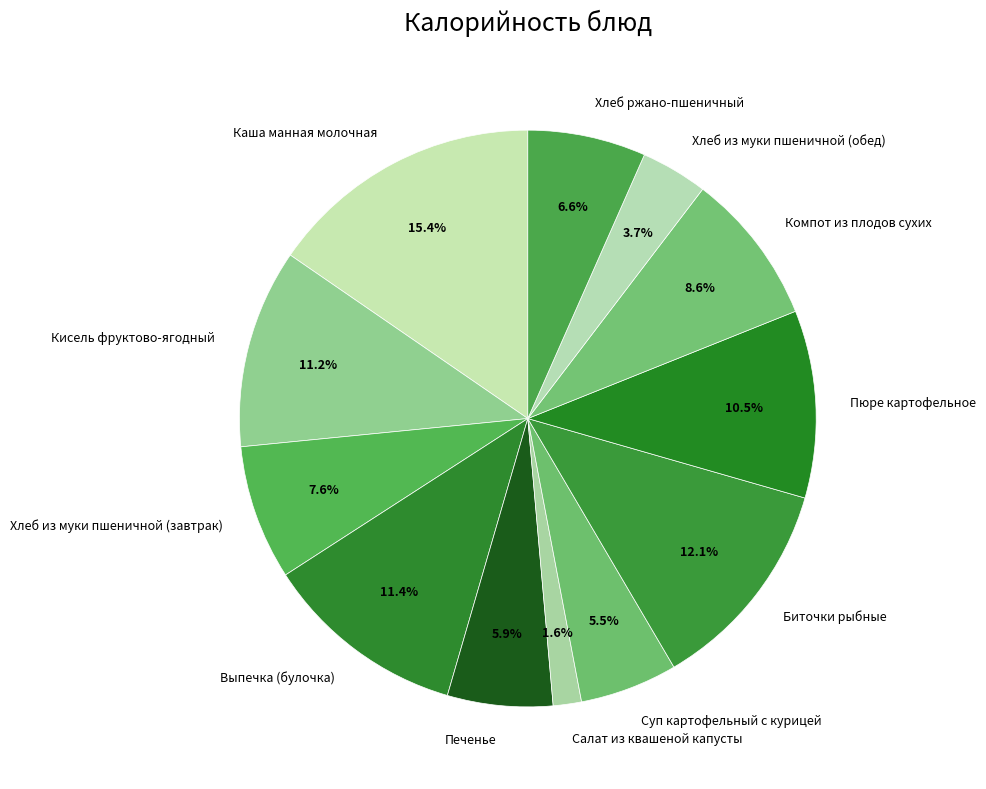

The Компот из плодов сухих slice represents 9% of the pie. True or false?

True